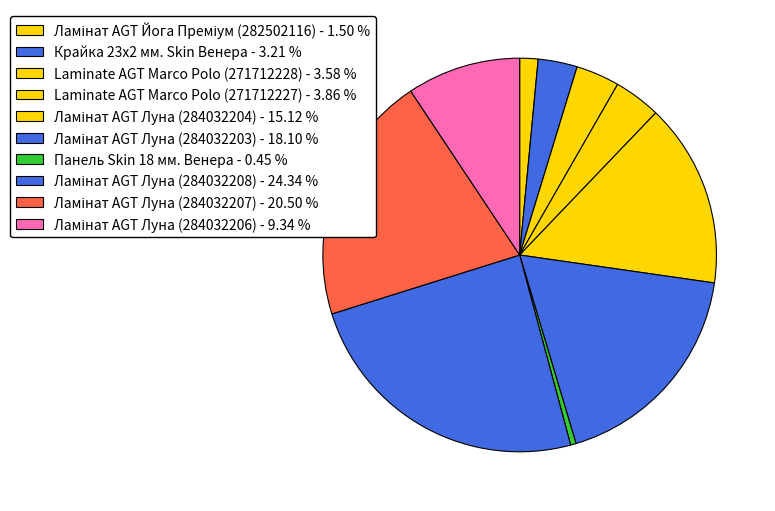

To the nearest percent, what portion does Ламінат AGT Йога Преміум (282502116) represent?

2%